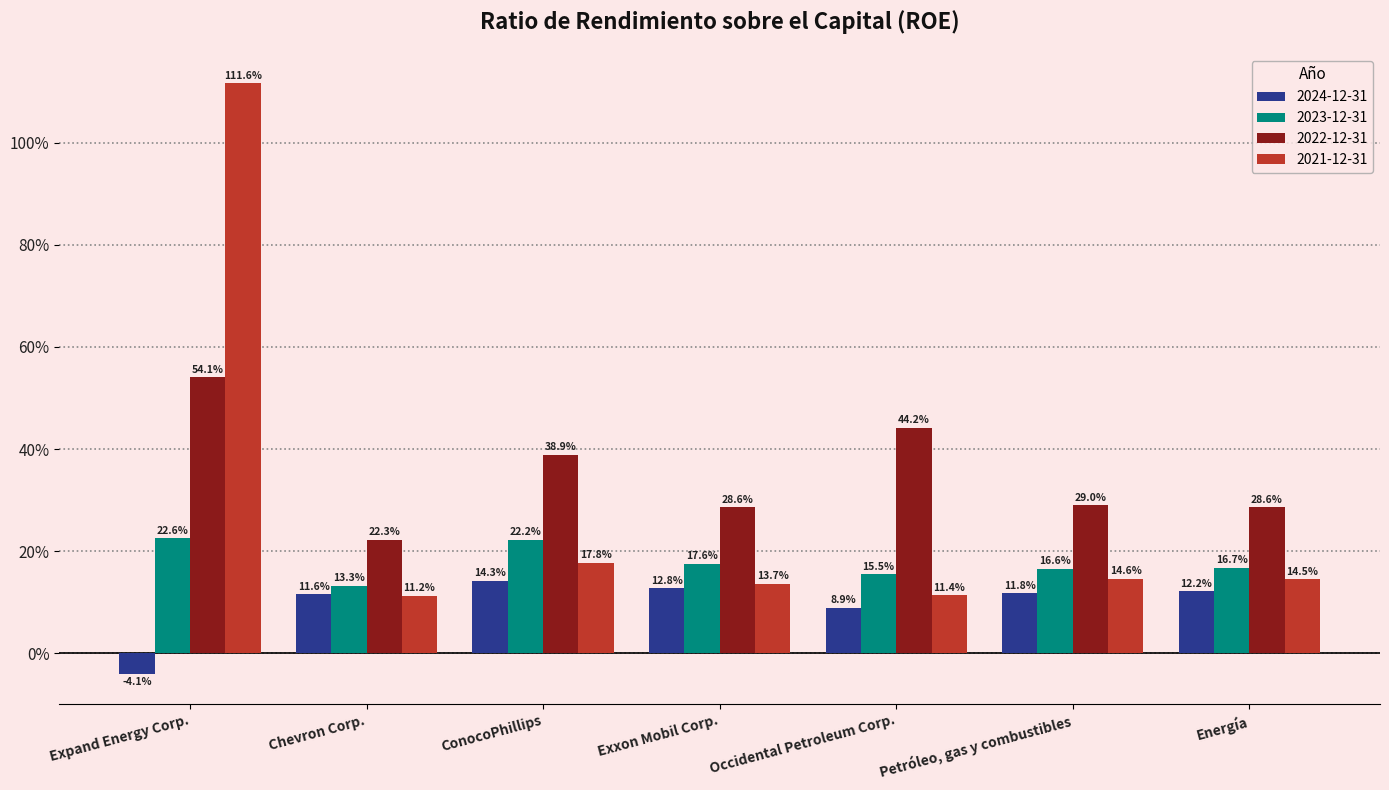

List the series in order of their peak value, highest first.

2021-12-31, 2022-12-31, 2023-12-31, 2024-12-31